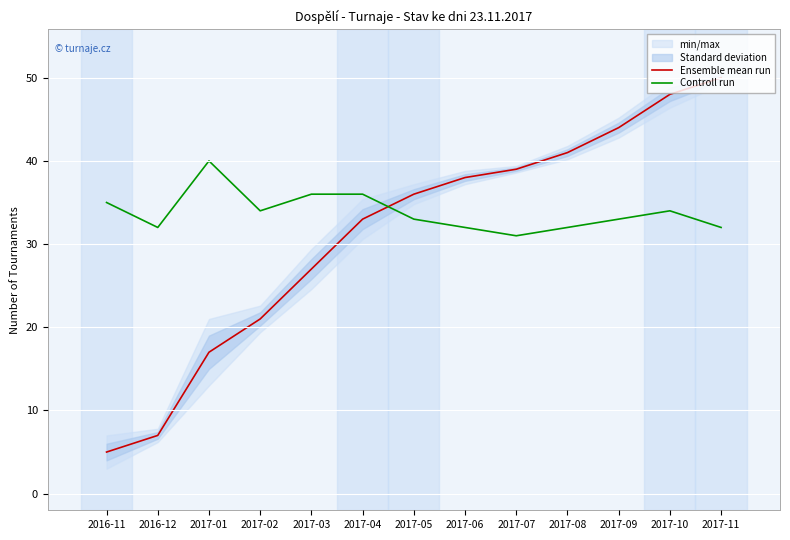

How many lines are shown in the chart?

2